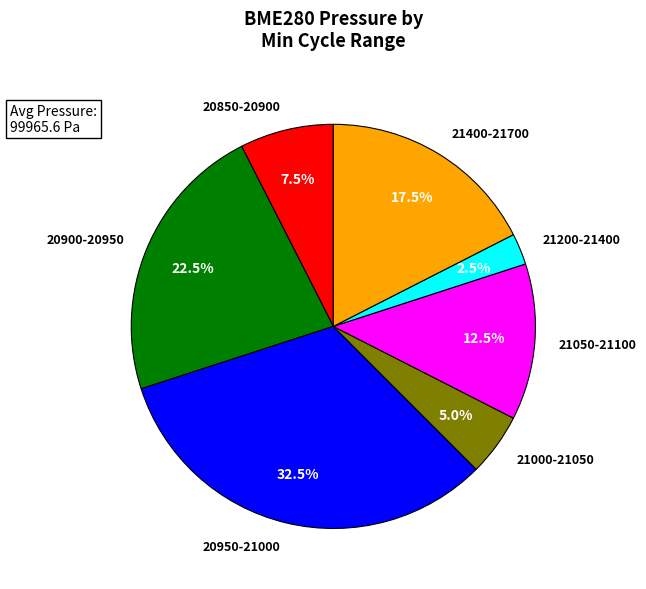

Which category has the smallest portion of the pie?

21200-21400